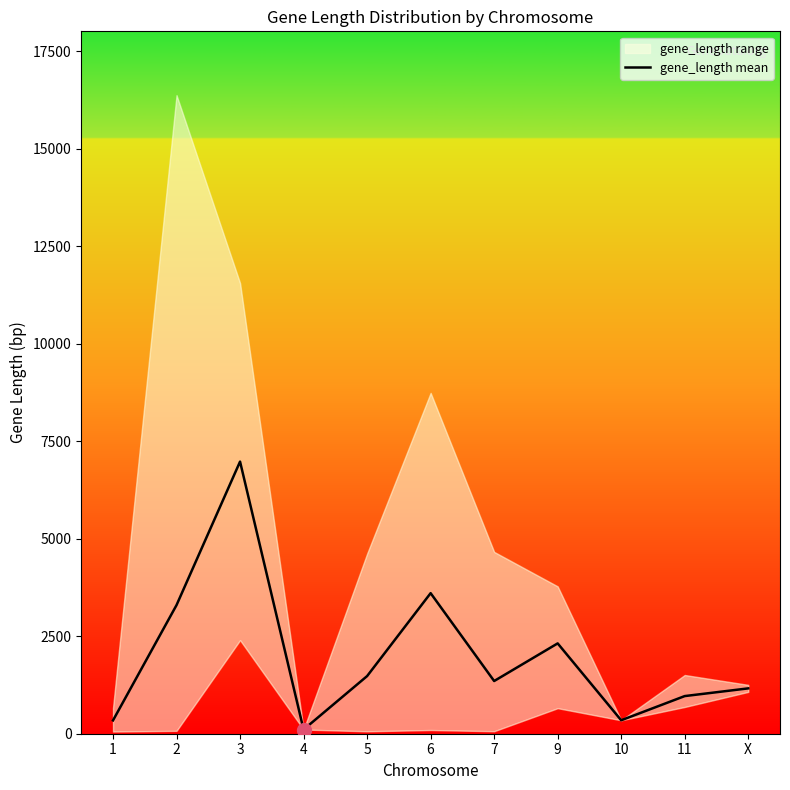

What is the change in value from 5 to X?

-315.0